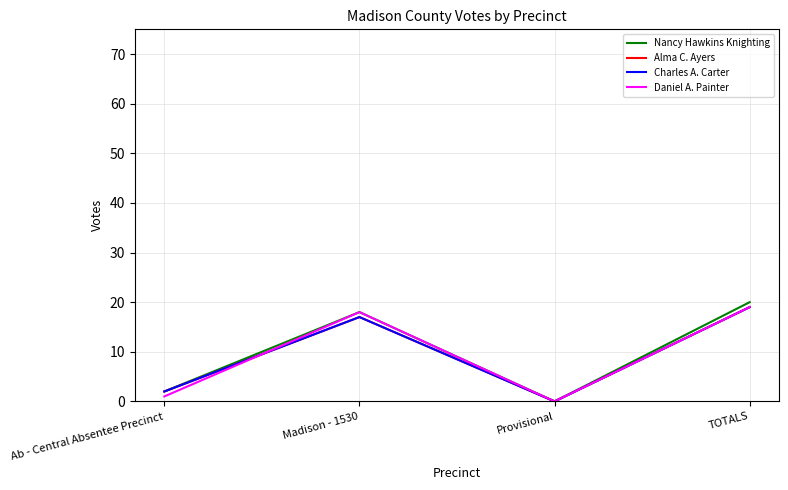

True or false: Charles A. Carter and Nancy Hawkins Knighting intersect in this chart.

False